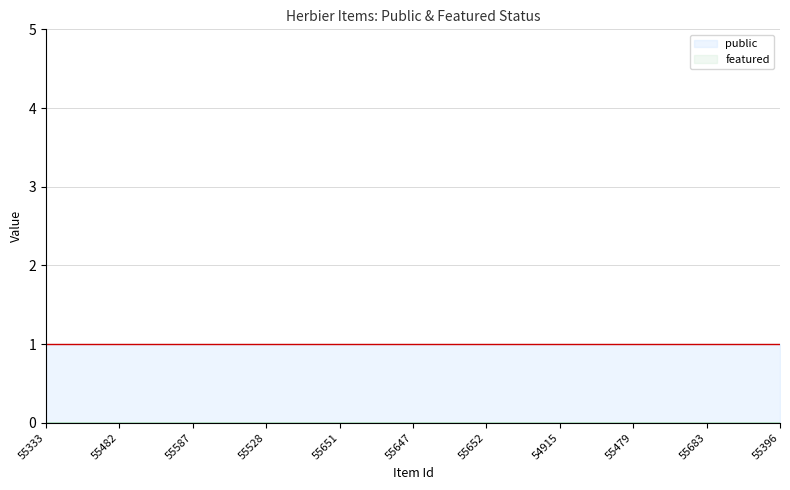

Reading left to right, extract all data points from this chart.

public: 55333=1	55482=1	55587=1	55528=1	55651=1	55647=1	55652=1	54915=1	55479=1	55683=1	55396=1
featured: 55333=0	55482=0	55587=0	55528=0	55651=0	55647=0	55652=0	54915=0	55479=0	55683=0	55396=0